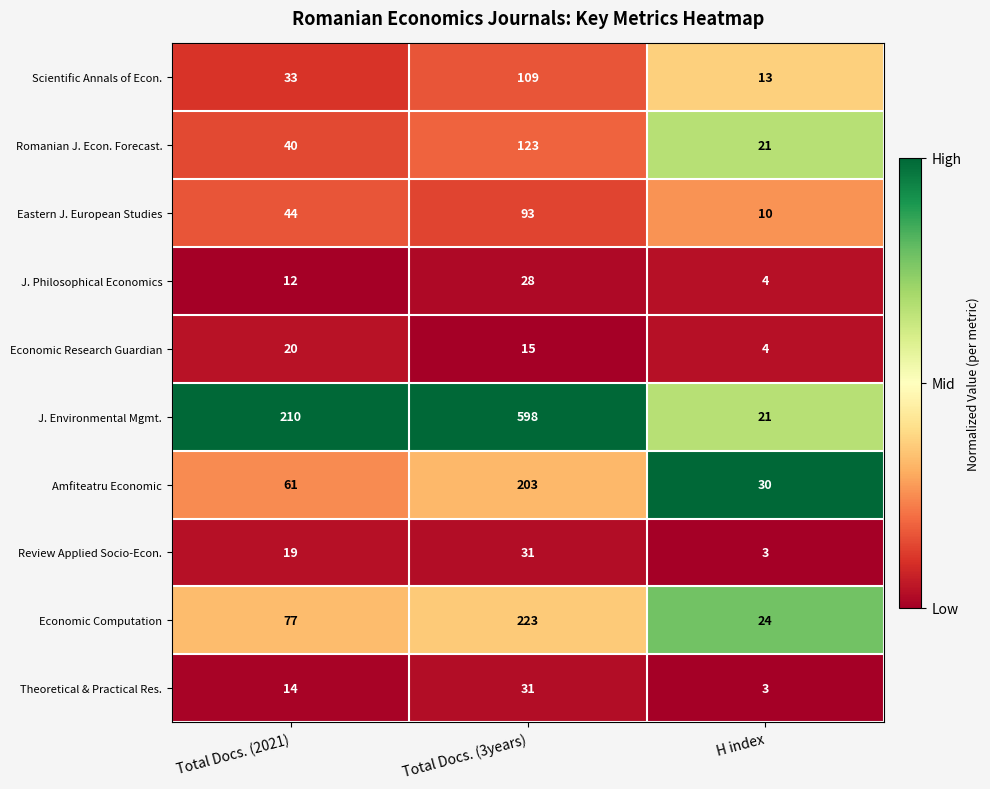

At Total Docs. (2021), list the series in order from largest to smallest.

J. Environmental Mgmt., Economic Computation, Amfiteatru Economic, Eastern J. European Studies, Romanian J. Econ. Forecast., Scientific Annals of Econ., Economic Research Guardian, Review Applied Socio-Econ., Theoretical & Practical Res., J. Philosophical Economics